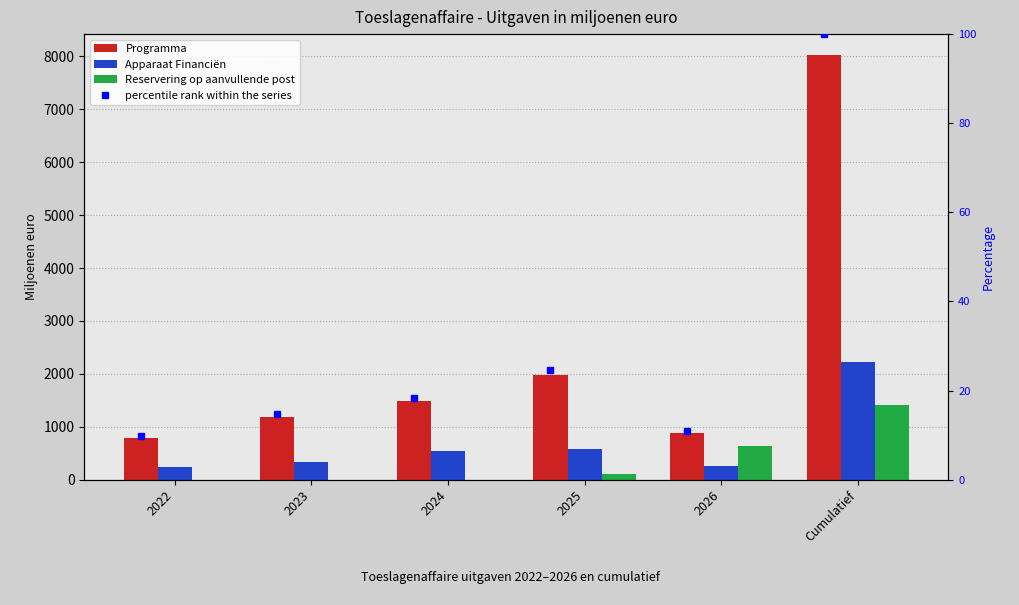

The value of Apparaat Financiën at 2023 is 136.7. True or false?

False